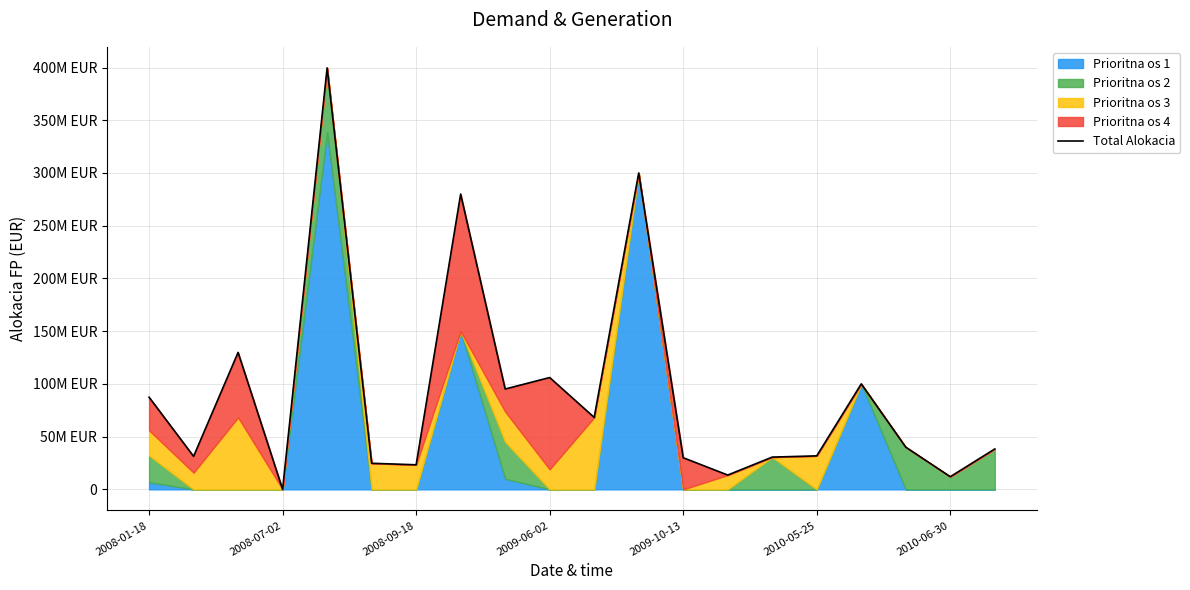

True or false: there are more than 1 points higher than both neighbors.

True